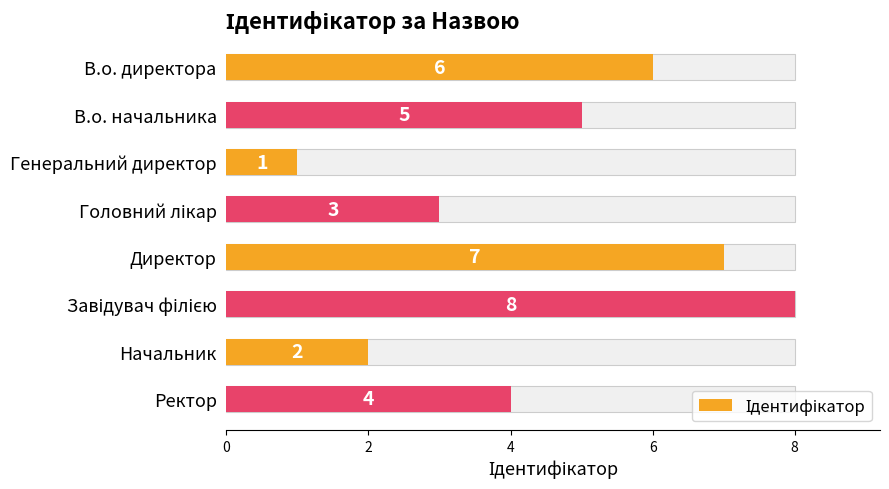

Reading left to right, list all the values displayed in this chart.

6	5	1	3	7	8	2	4